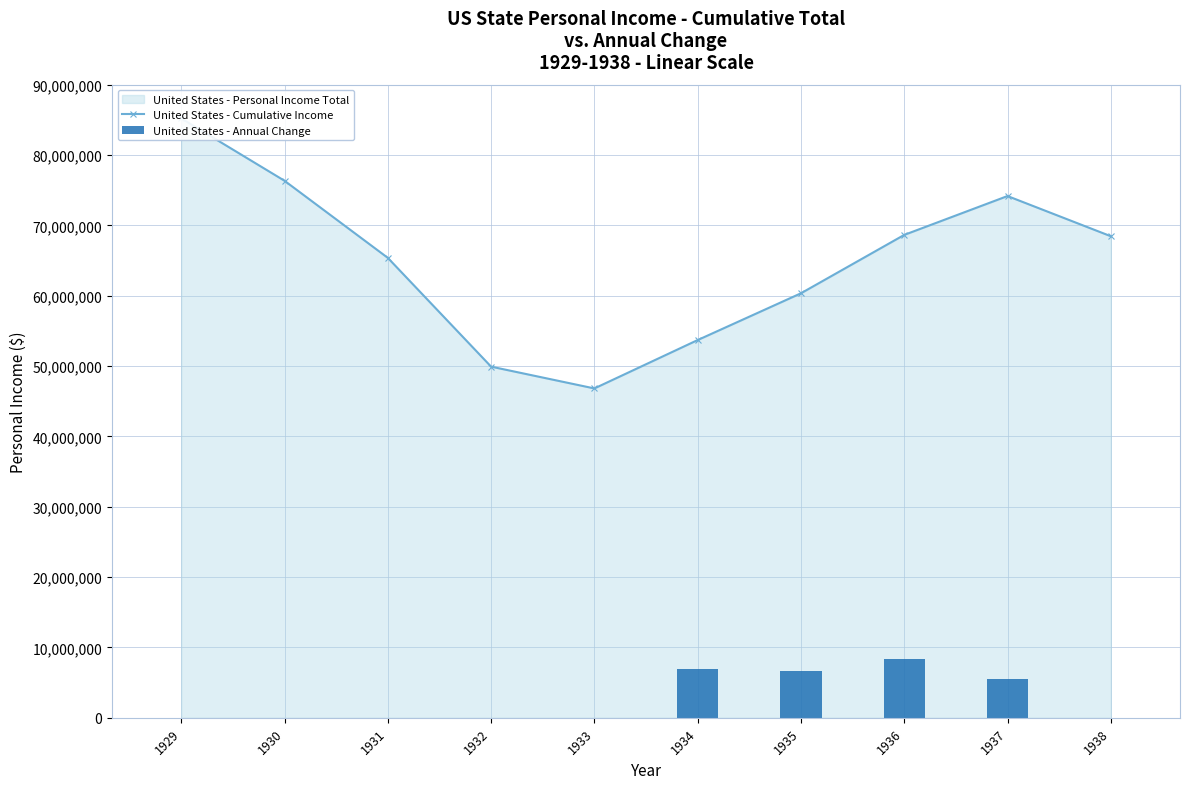

Which series has the largest total across all categories?

United States - Cumulative Income